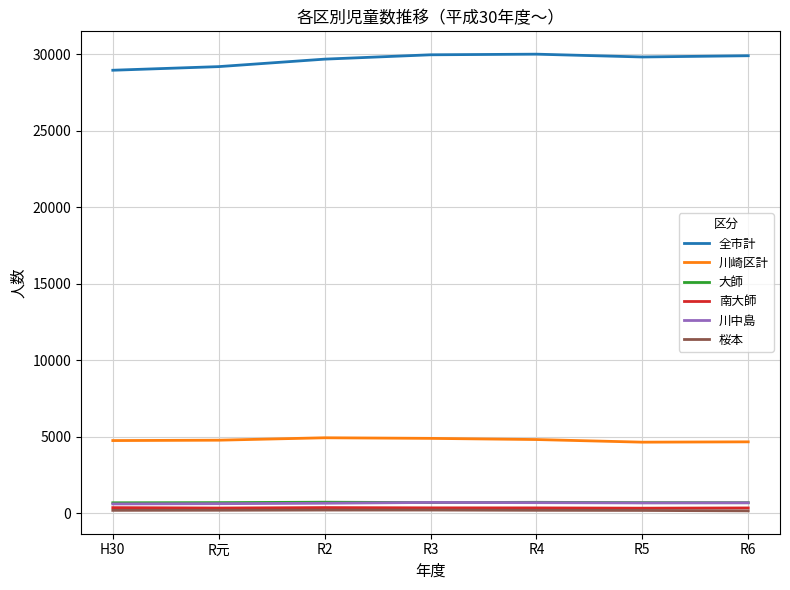

Which series has the largest total across all categories?

全市計